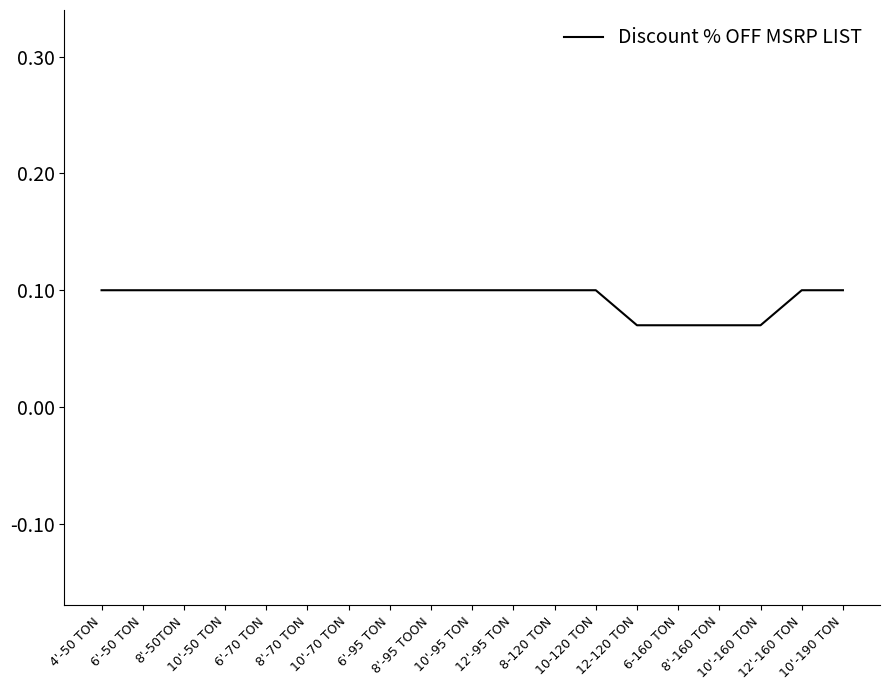

True or false: the data shows 0.1 at 6-160 TON.

True